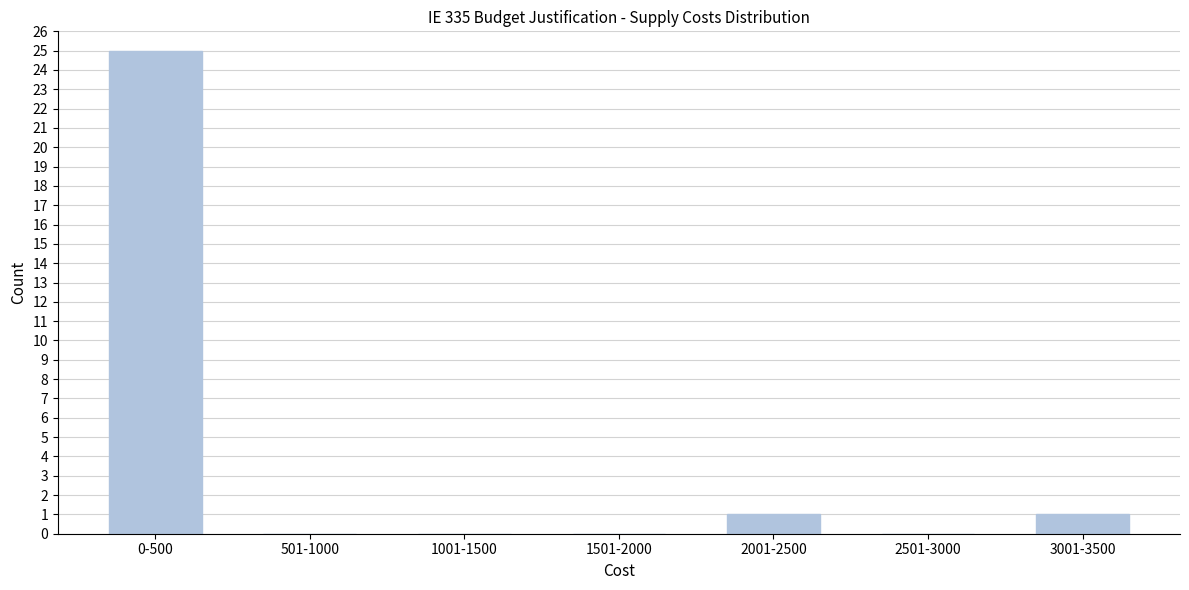

Reading left to right, extract all data points from this chart.

0-500=25	501-1000=0	1001-1500=0	1501-2000=0	2001-2500=1	2501-3000=0	3001-3500=1